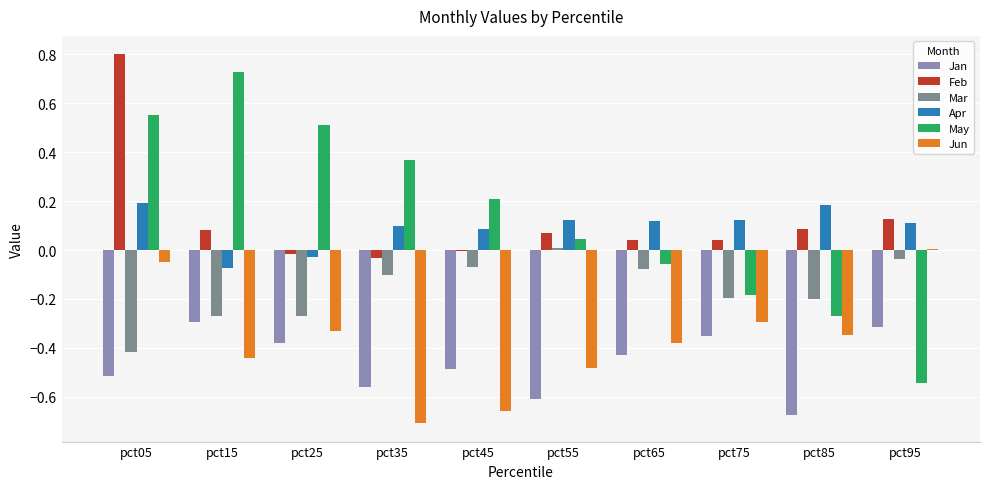

Where does the Mar series first go above 0?

pct55